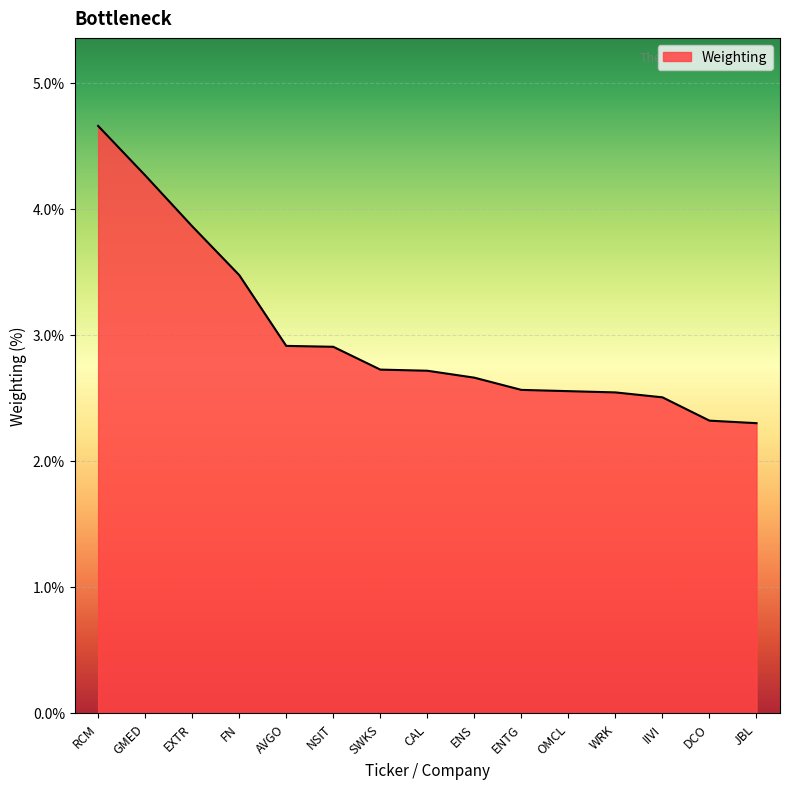

Which category has the highest value across all series?

RCM